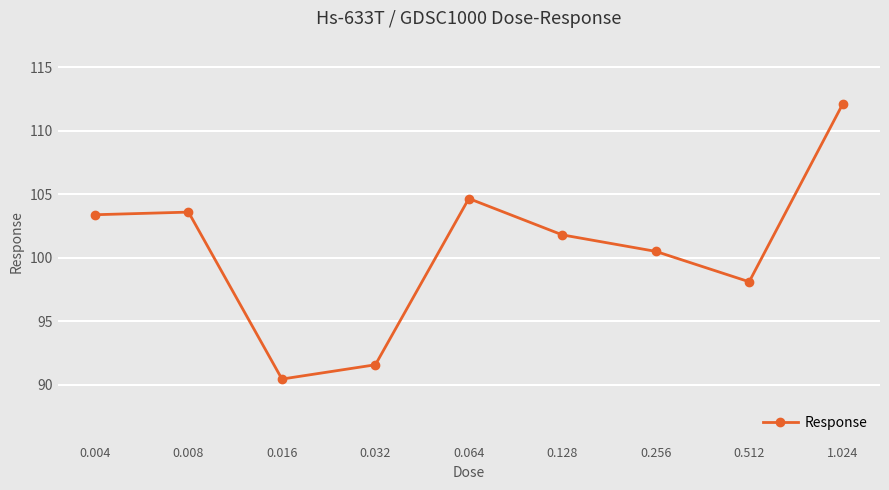

Which category has the lowest value across all series?

0.016